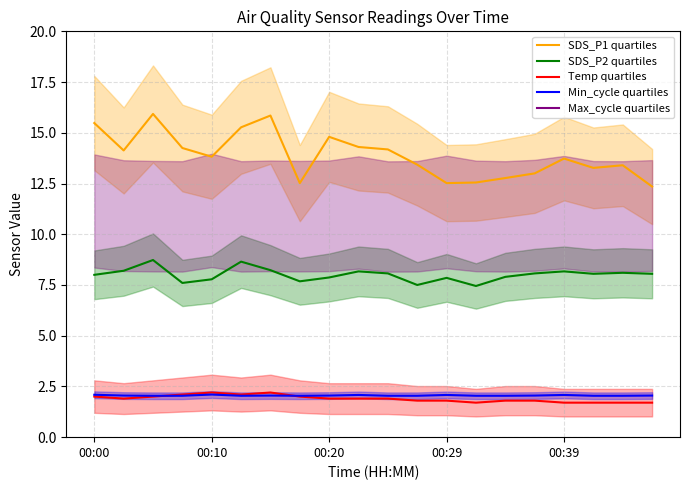

Which series has the widest spread of values?

SDS_P1 quartiles